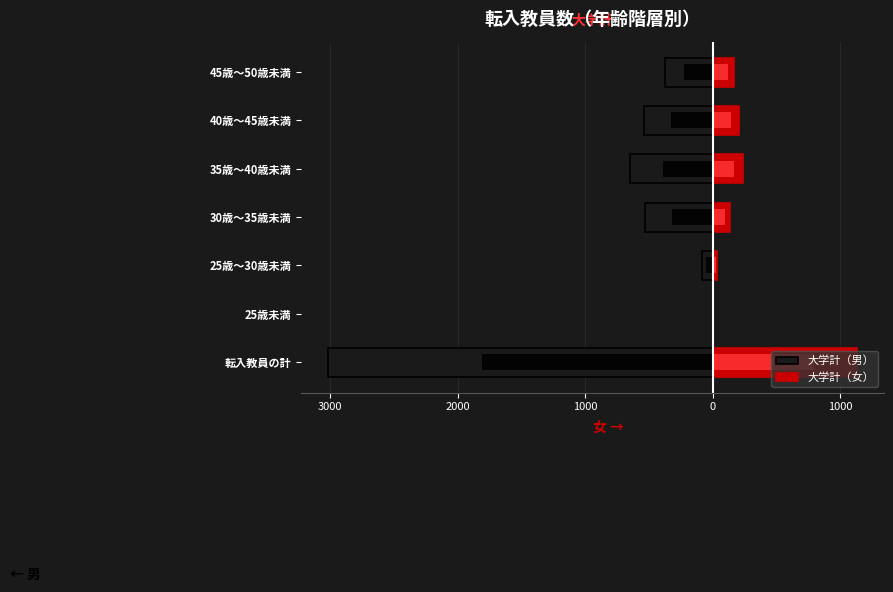

How many data points in 大学計（女） are above 170?

3